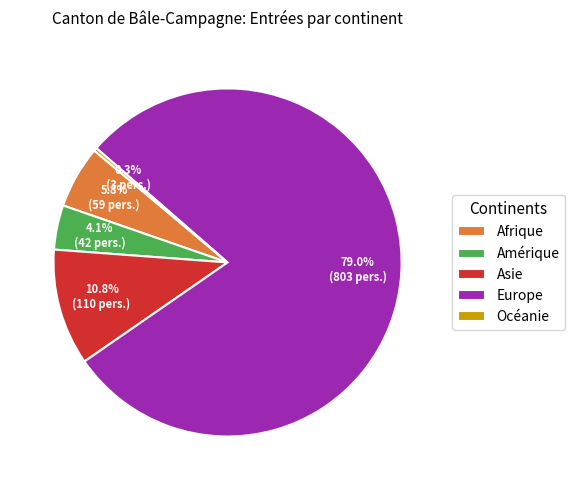

Between Afrique and Océanie, which is larger?

Afrique